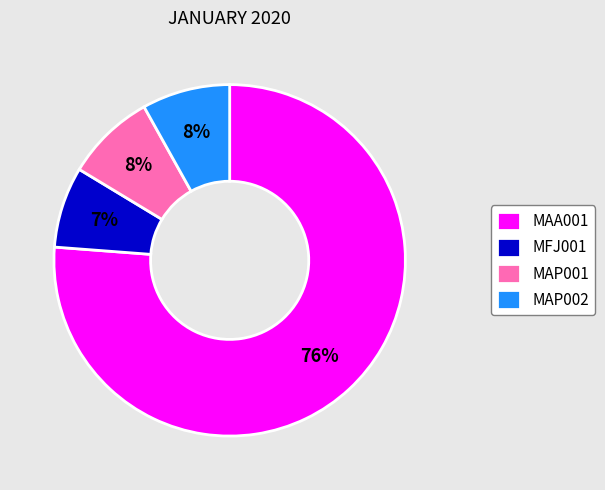

Which has a higher value, MAP002 or MAA001?

MAA001